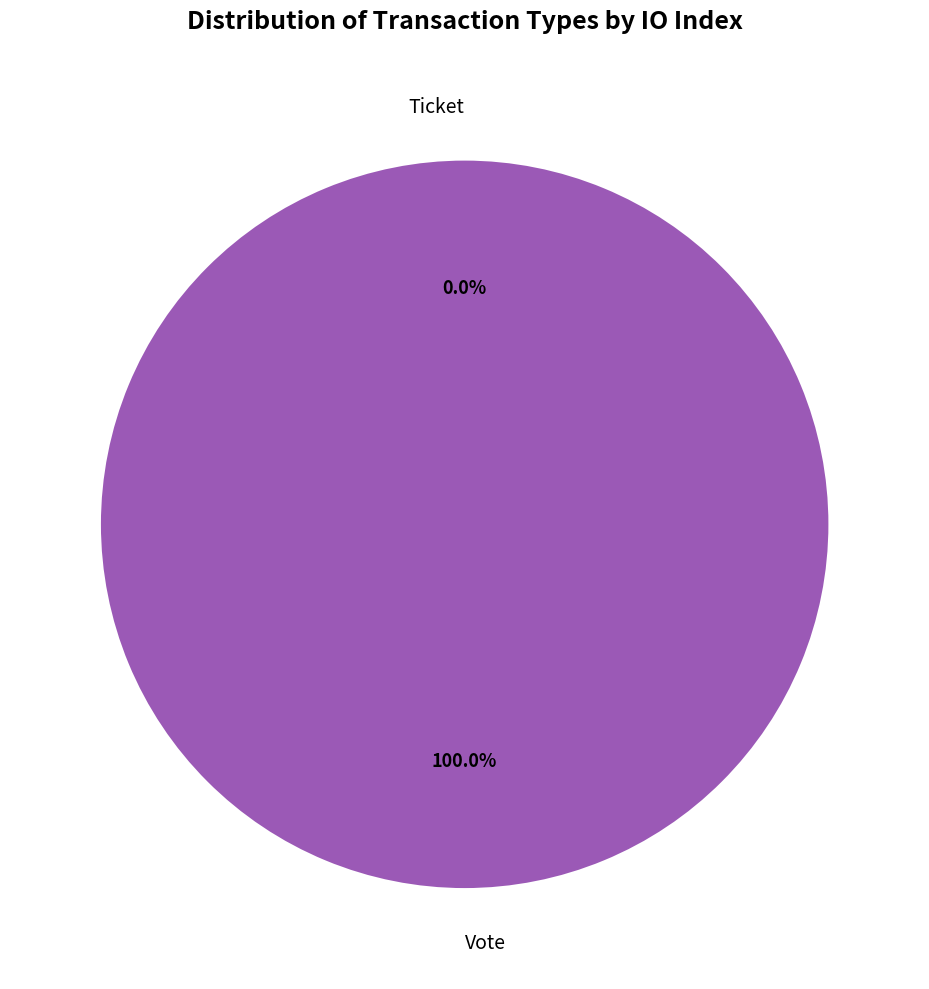

Which category has the smallest portion of the pie?

Ticket